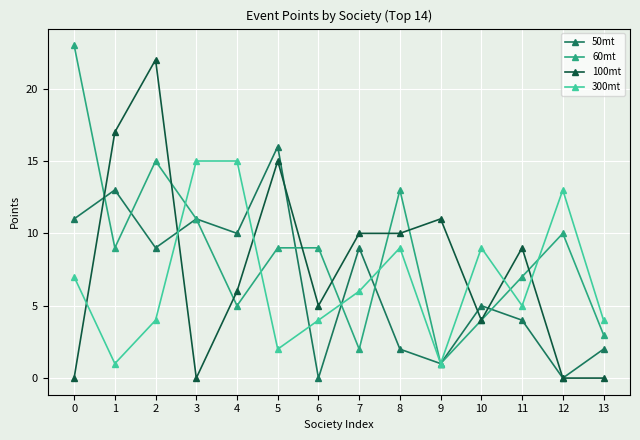

Where is the first local maximum for 60mt?

2